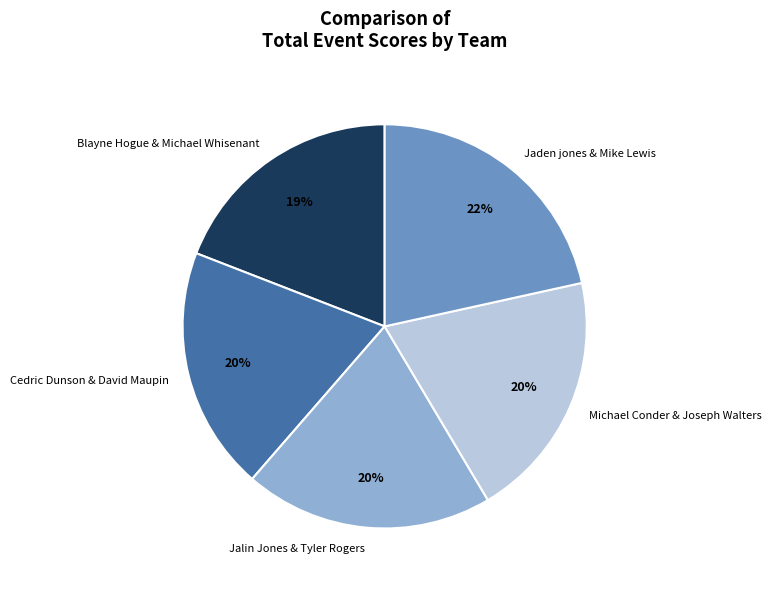

To the nearest percent, what portion does Cedric Dunson & David Maupin represent?

20%